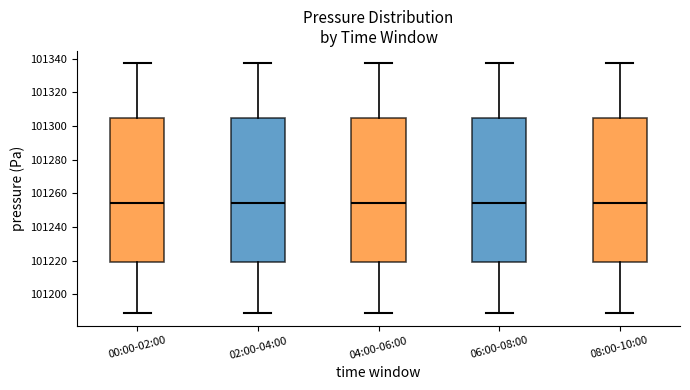

Where is the upper edge of the box for 06:00-08:00 on the y-axis? The values are not printed on the chart, so give them approximately, as read against the axis.

101304